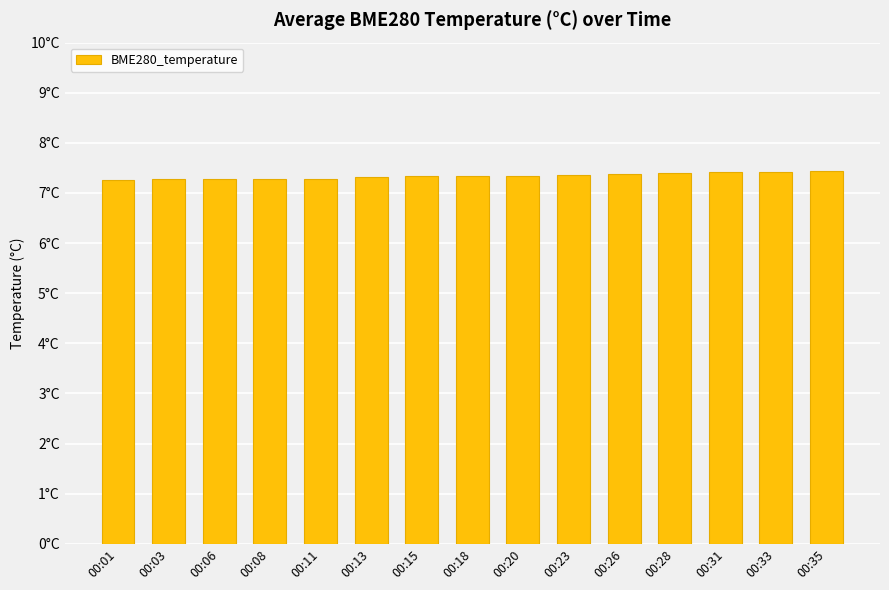

Count the values in the range 7 to 8.

15